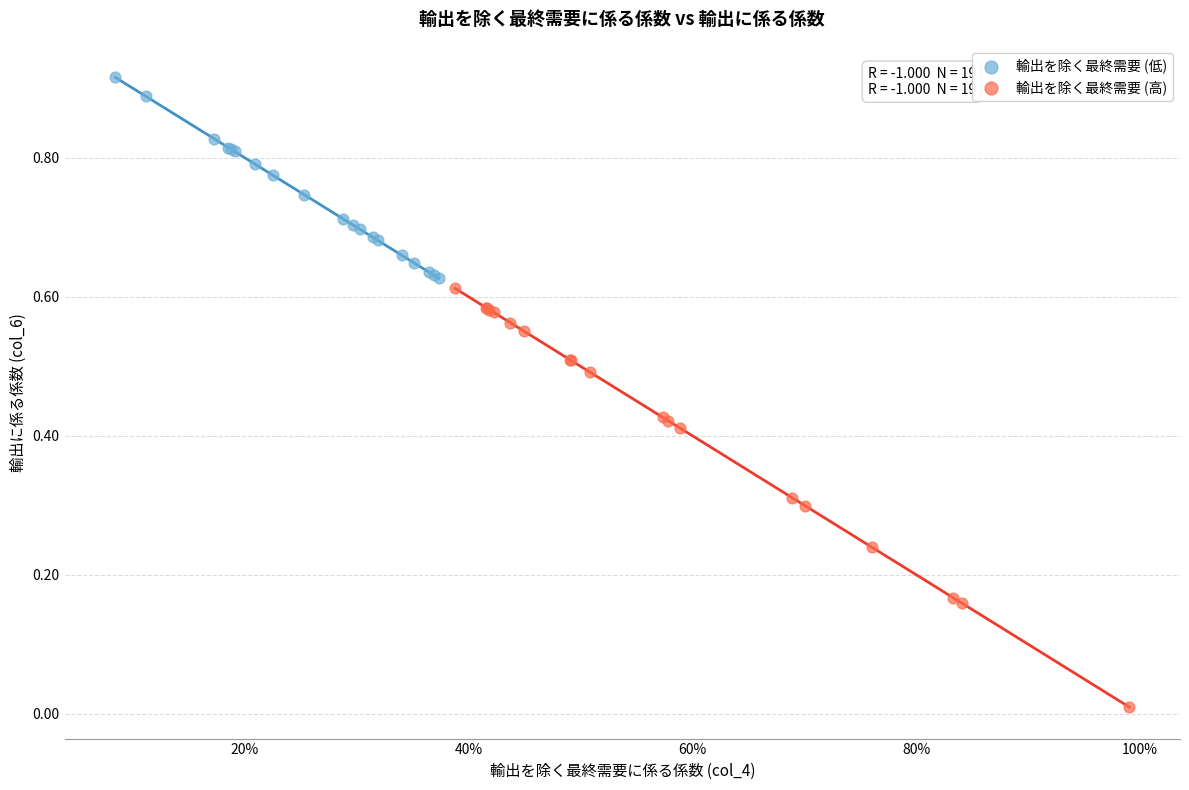

Which series reaches the maximum Y coordinate?

輸出を除く最終需要 (低)